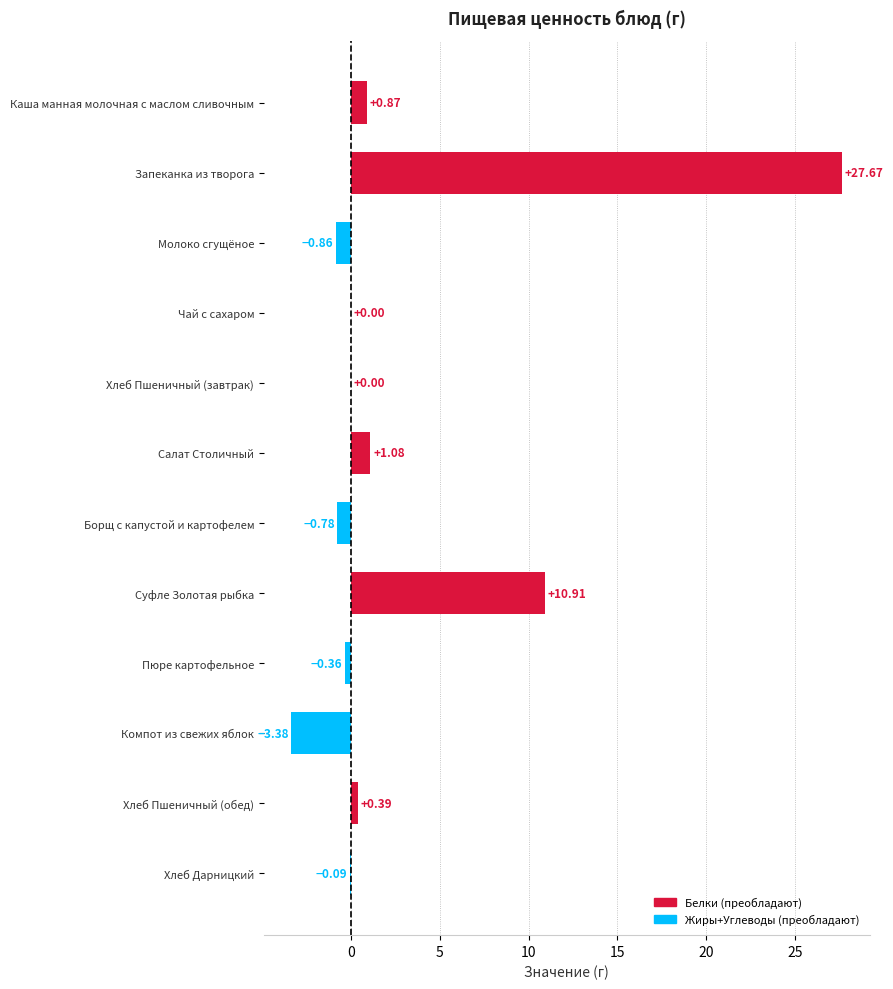

At which category does the chart reach its peak across all series?

Запеканка из творога